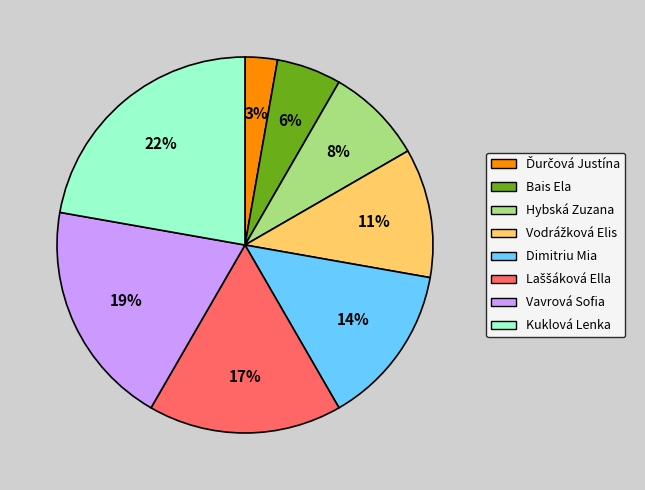

Which slice is the largest?

Kuklová Lenka